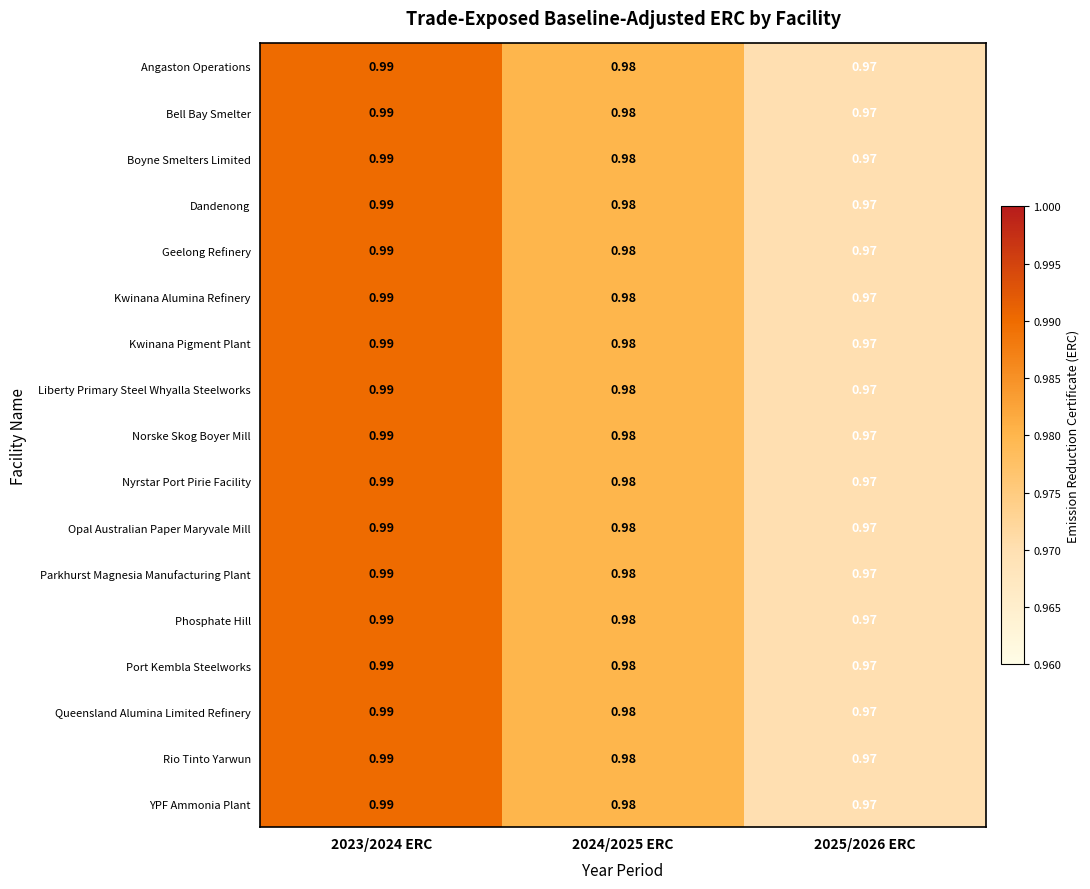

Is the value of Kwinana Alumina Refinery at 2025/2026 ERC greater than the value of Liberty Primary Steel Whyalla Steelworks at 2023/2024 ERC?

No